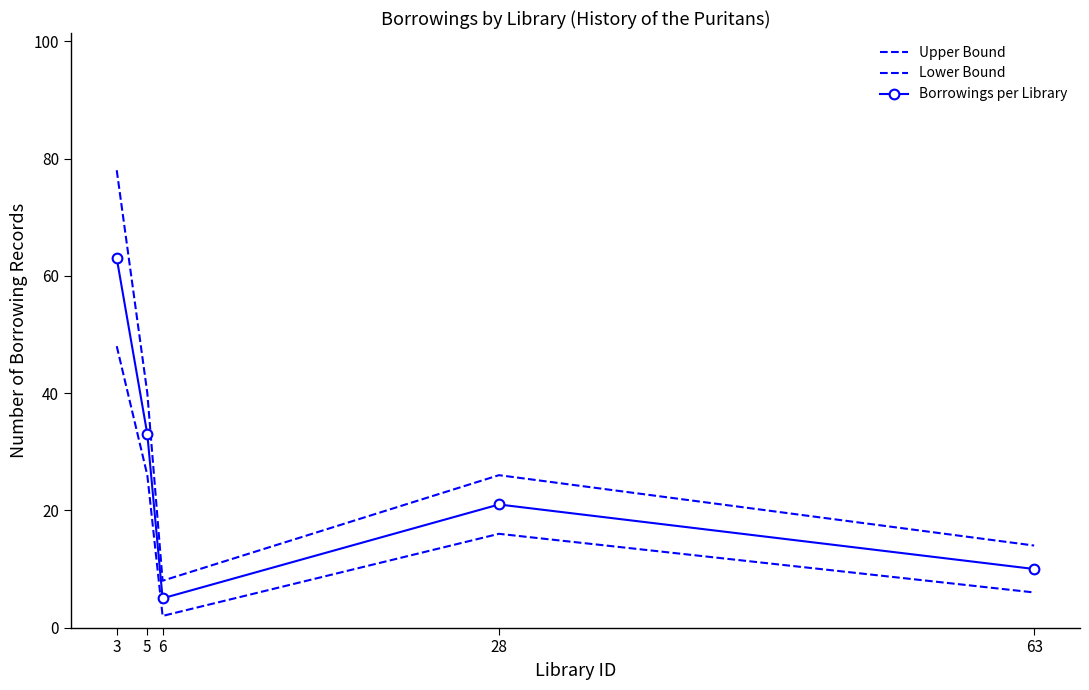

How many categories are shown in the chart?

5